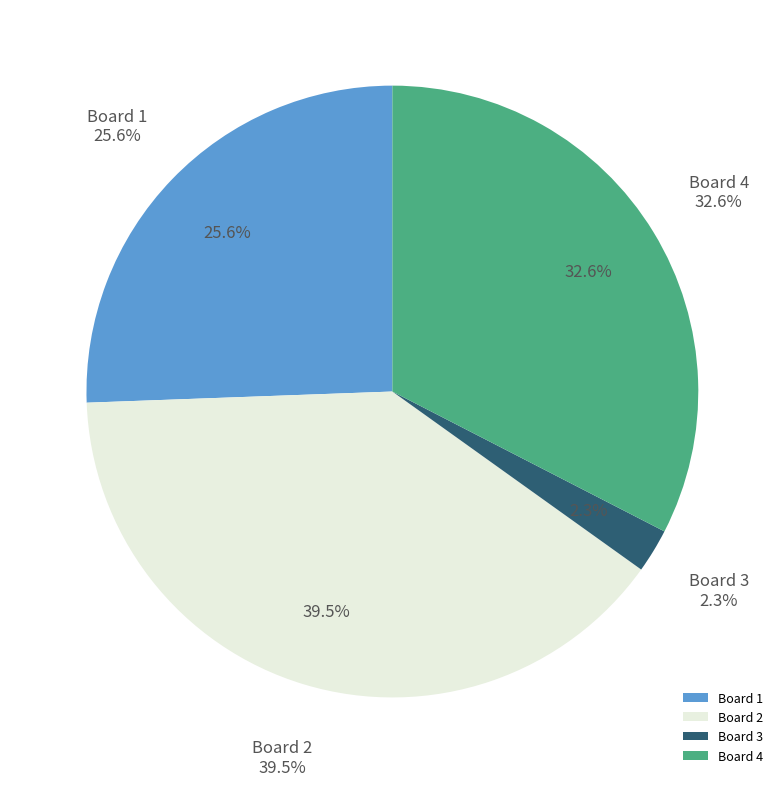

To the nearest percent, what is the combined percentage of Board 4 and Board 1?

58%